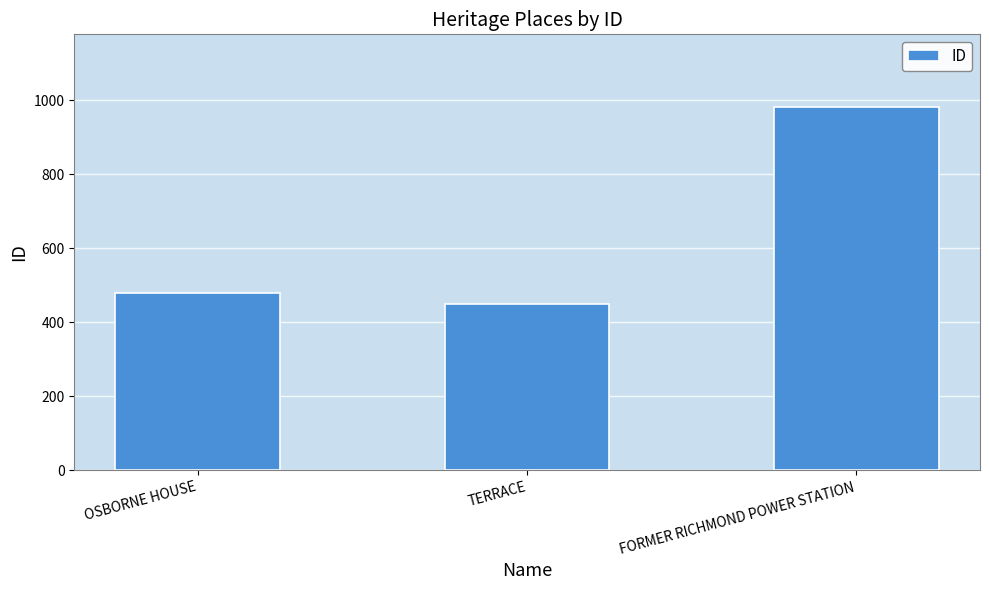

What is the label of the 3rd bar from the left?

FORMER RICHMOND POWER STATION